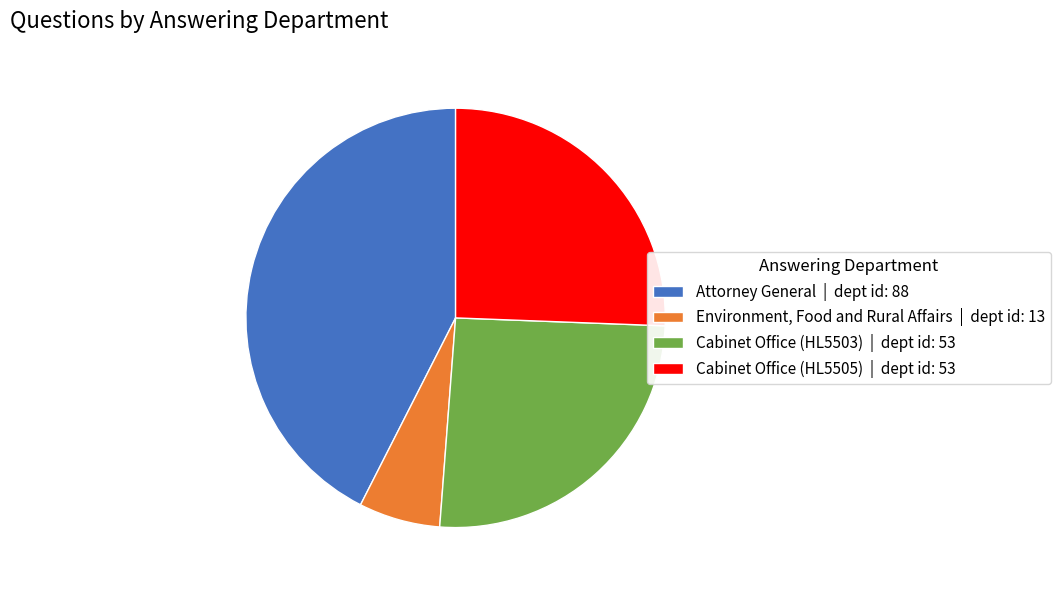

Is there any slice that represents more than half of the pie?

No